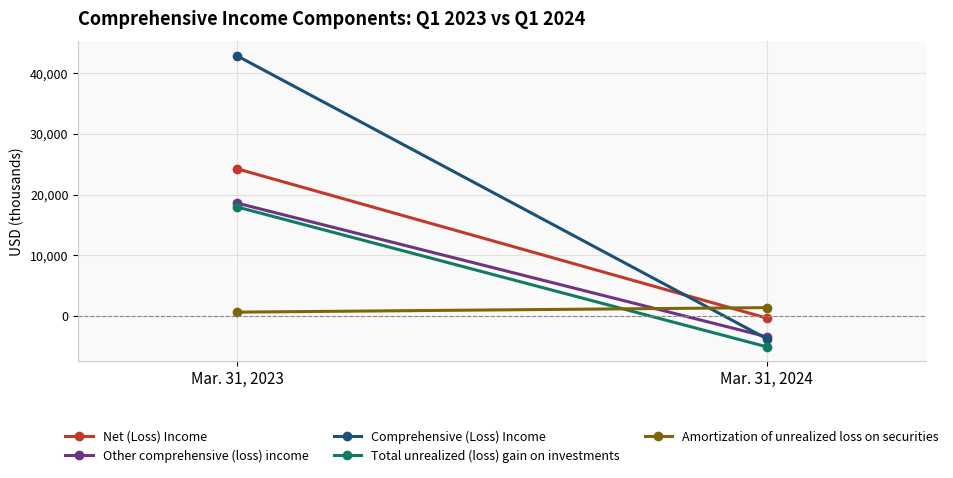

Reading left to right, transcribe all the data shown in this chart.

Net (Loss) Income: 24234	-338
Other comprehensive (loss) income: 18593	-3411
Comprehensive (Loss) Income: 42827	-3749
Total unrealized (loss) gain on investments: 17952	-5070
Amortization of unrealized loss on securities: 641	1385